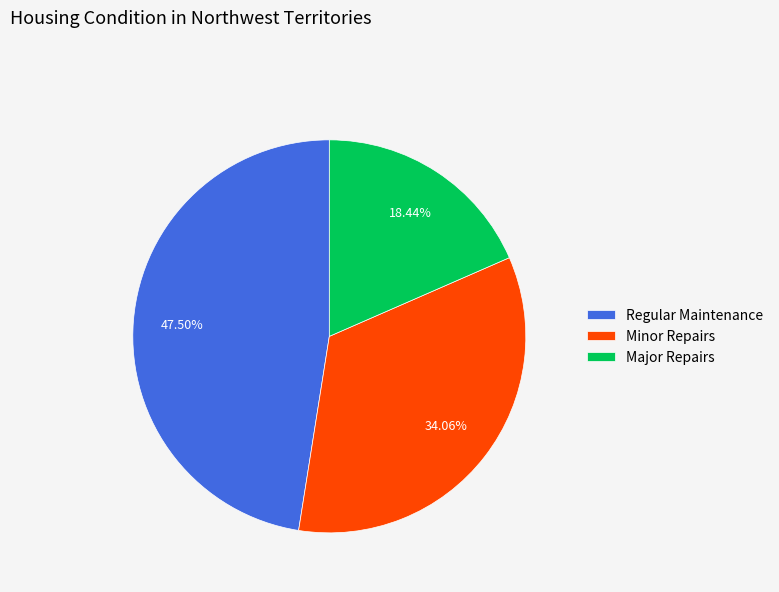

Combined, do Minor Repairs and Major Repairs account for over 50%?

Yes